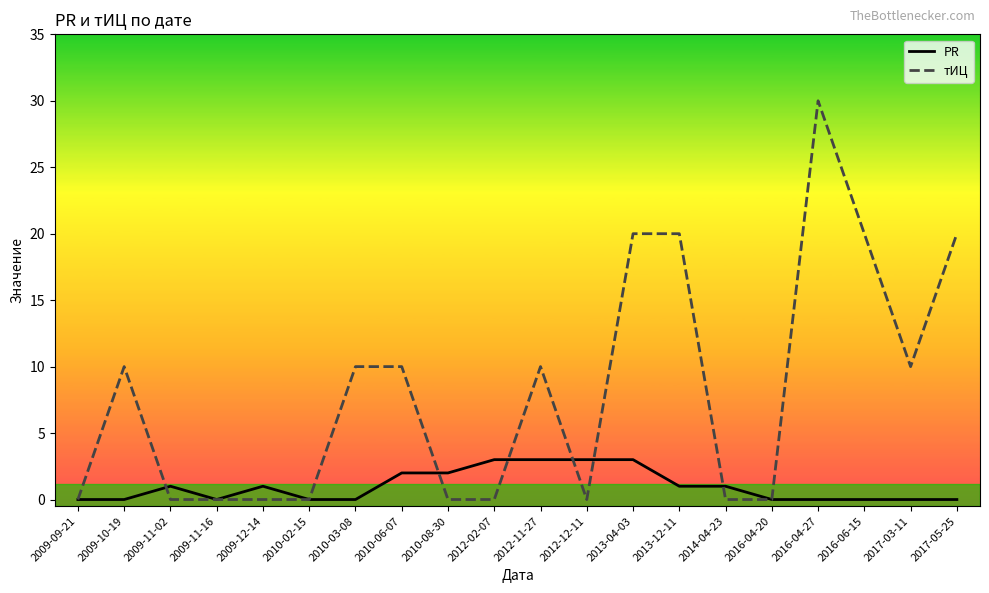

What position from the right is 2009-11-16?

17